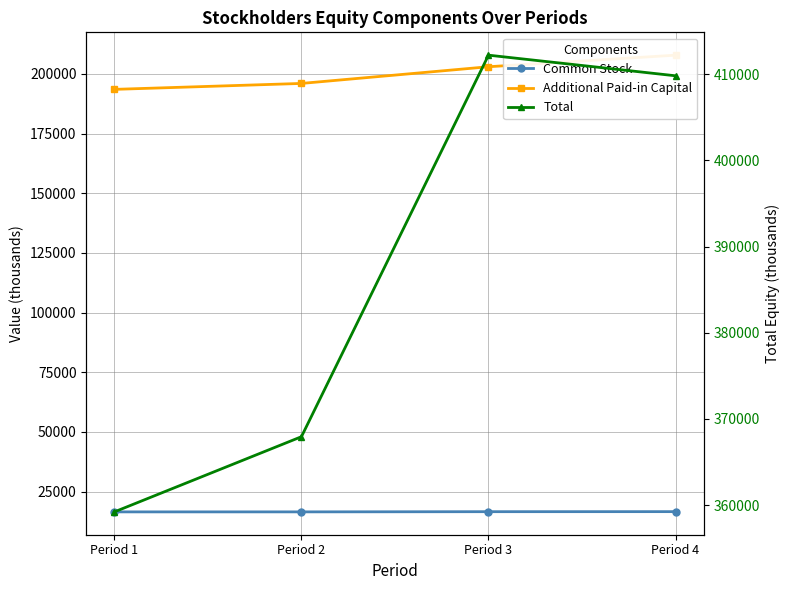

True or false: Additional Paid-in Capital has more than 2 interior local peaks.

False